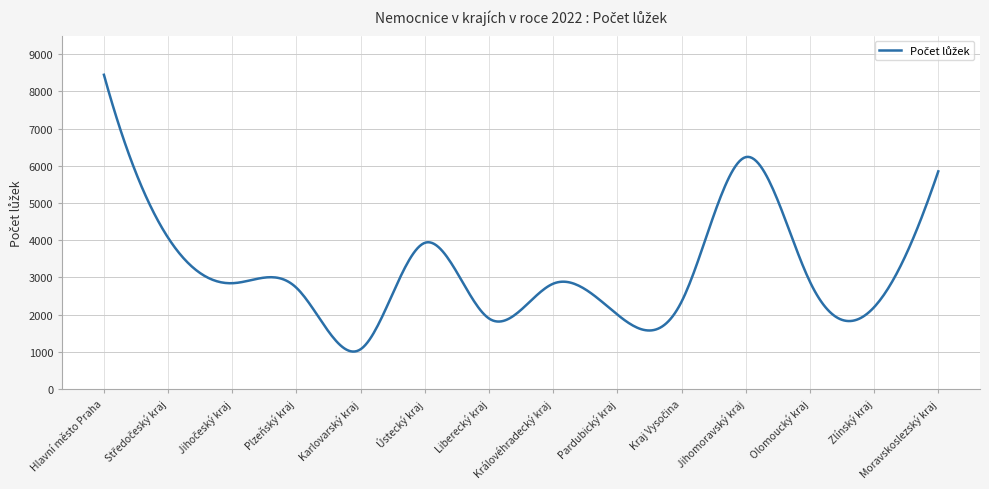

What is the smallest value displayed?

1004.1